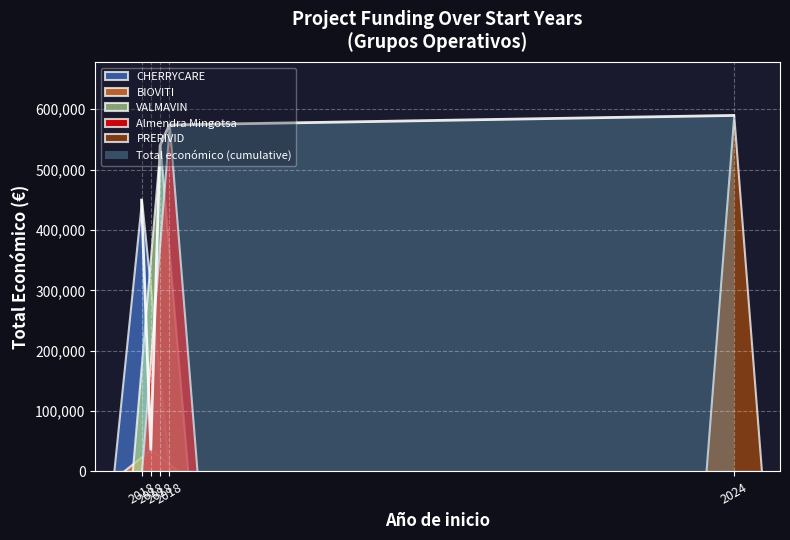

At which category does the chart reach its minimum across all series?

2018